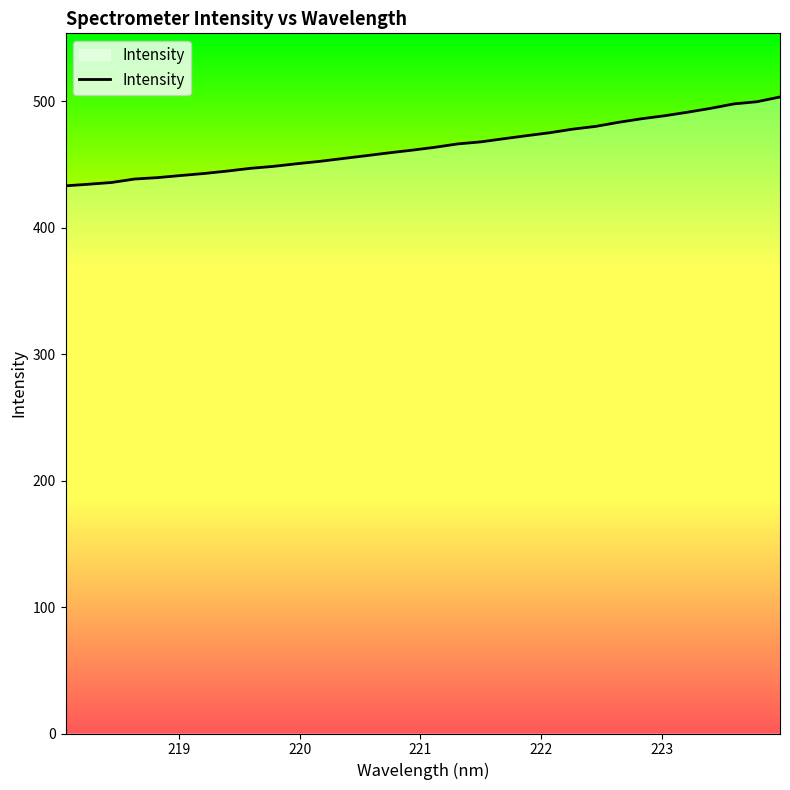

What is the minimum value shown in the chart?

433.2